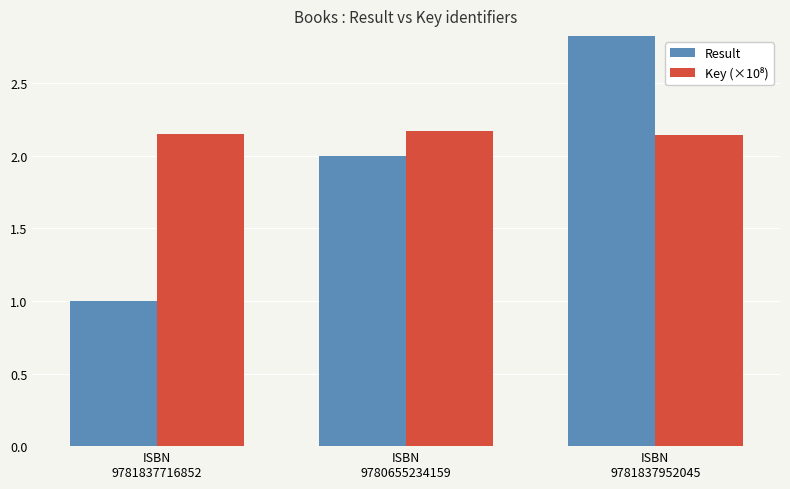

Rank the series at ISBN
9780655234159 from lowest to highest value.

Result, Key (×10⁸)